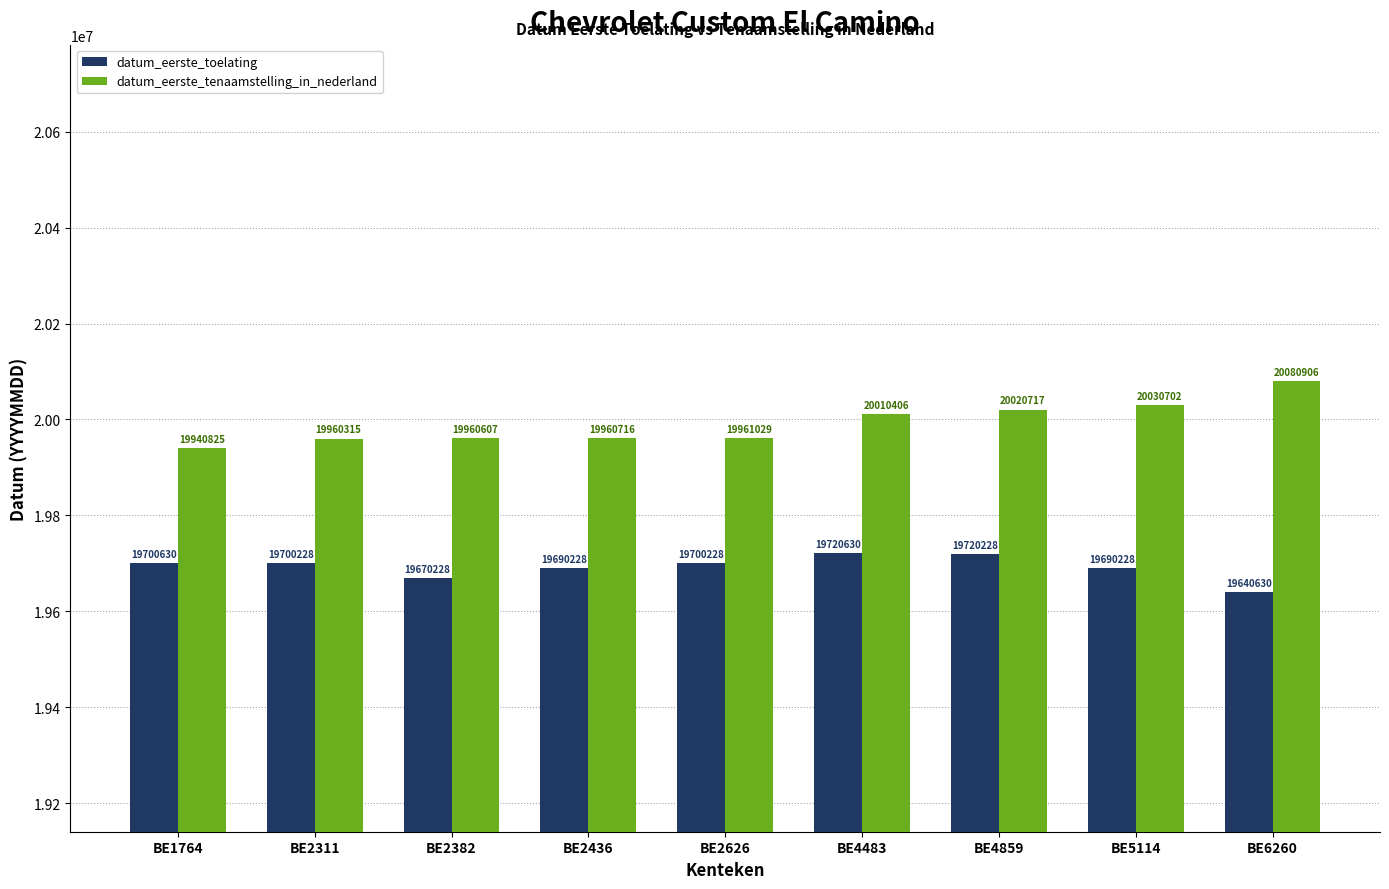

Reading left to right, transcribe all the data shown in this chart.

datum_eerste_toelating: 19700630	19700228	19670228	19690228	19700228	19720630	19720228	19690228	19640630
datum_eerste_tenaamstelling_in_nederland: 19940825	19960315	19960607	19960716	19961029	20010406	20020717	20030702	20080906